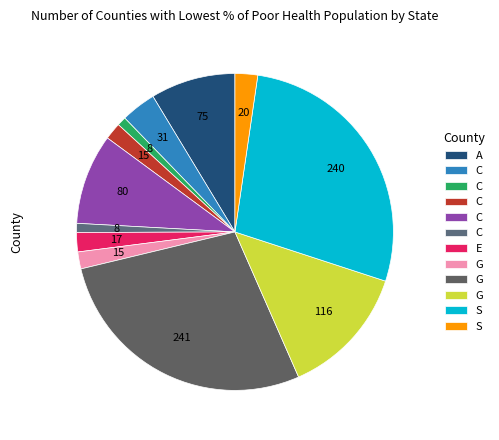

Which category has the biggest portion of the pie?

Grillete recto con pasador de 5/8"